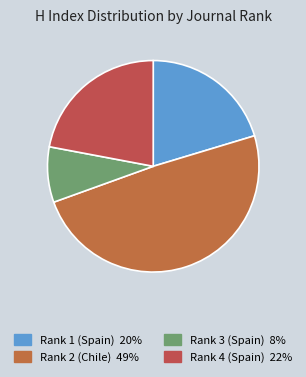

What is the ratio of the value at Rank 1 (Spain) to the value at Rank 2 (Chile)?

0.4